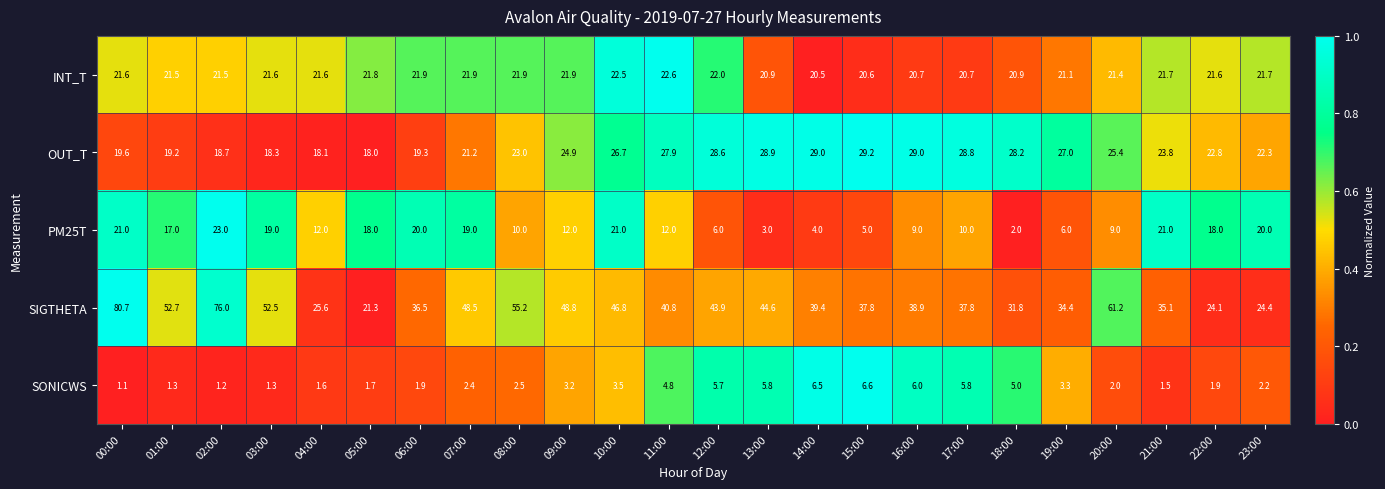

At 09:00, list the series in order from largest to smallest.

SIGTHETA, OUT_T, INT_T, PM25T, SONICWS